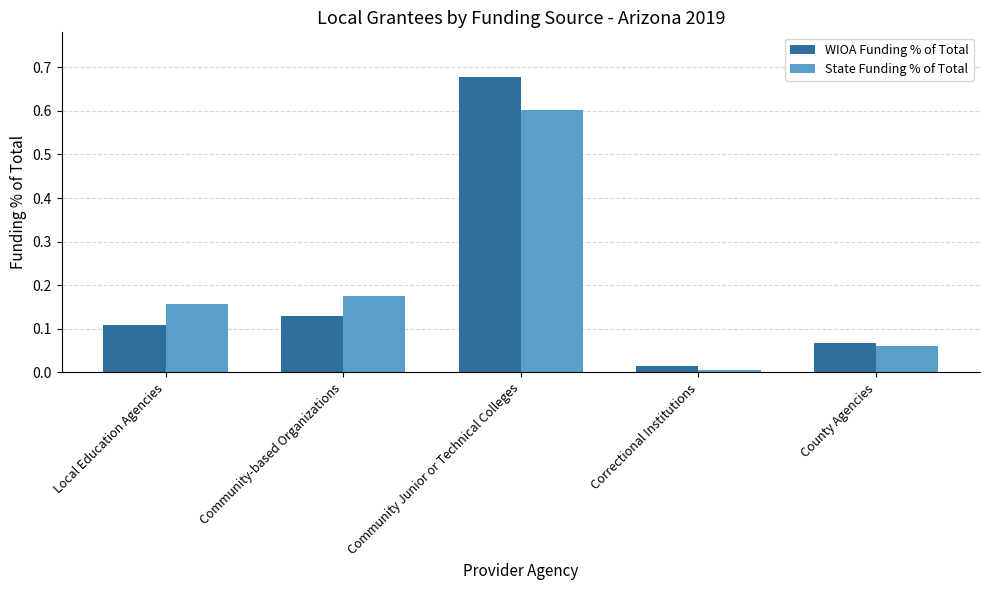

Are the bars grouped side by side (vs. stacked)?

Yes